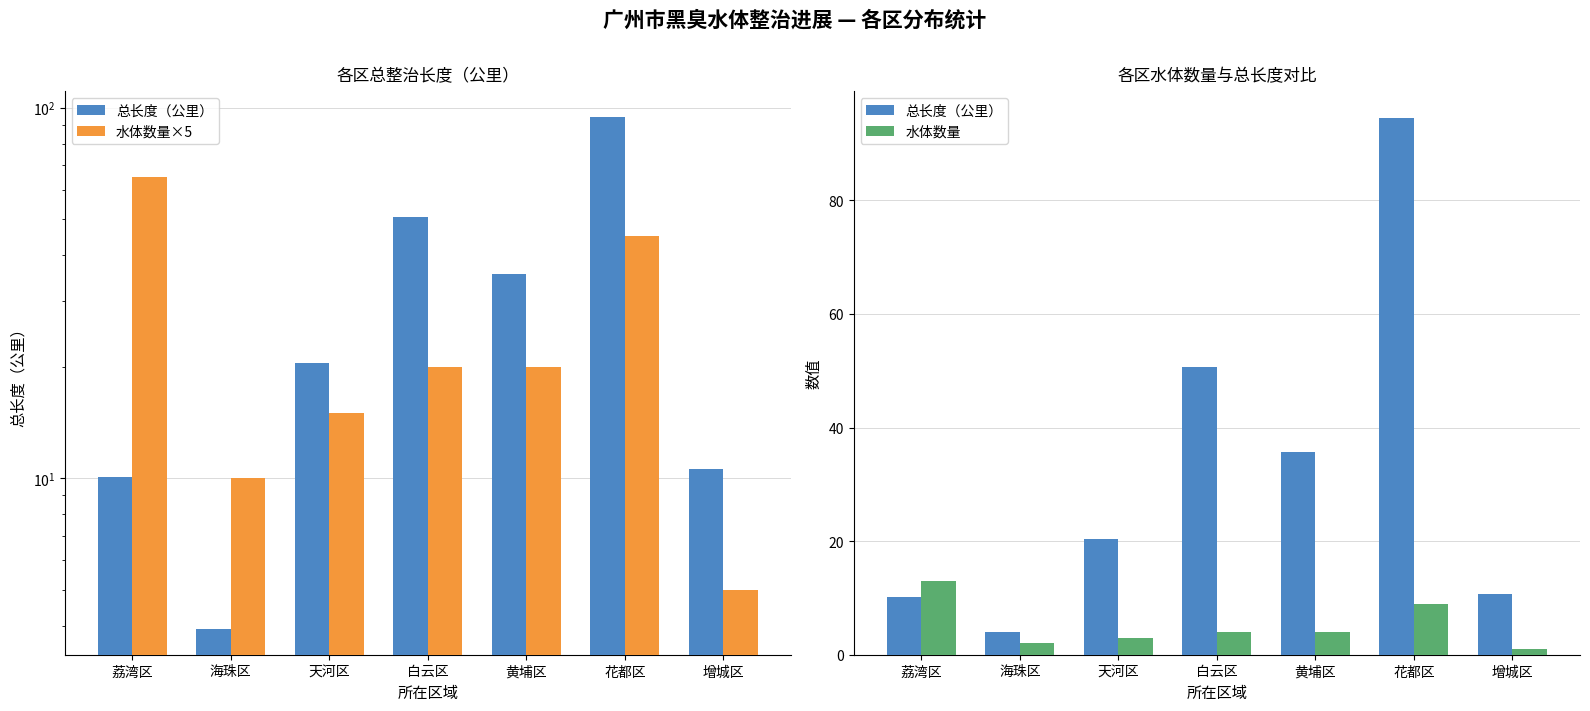

Which series has the largest total across all categories?

总长度（公里）